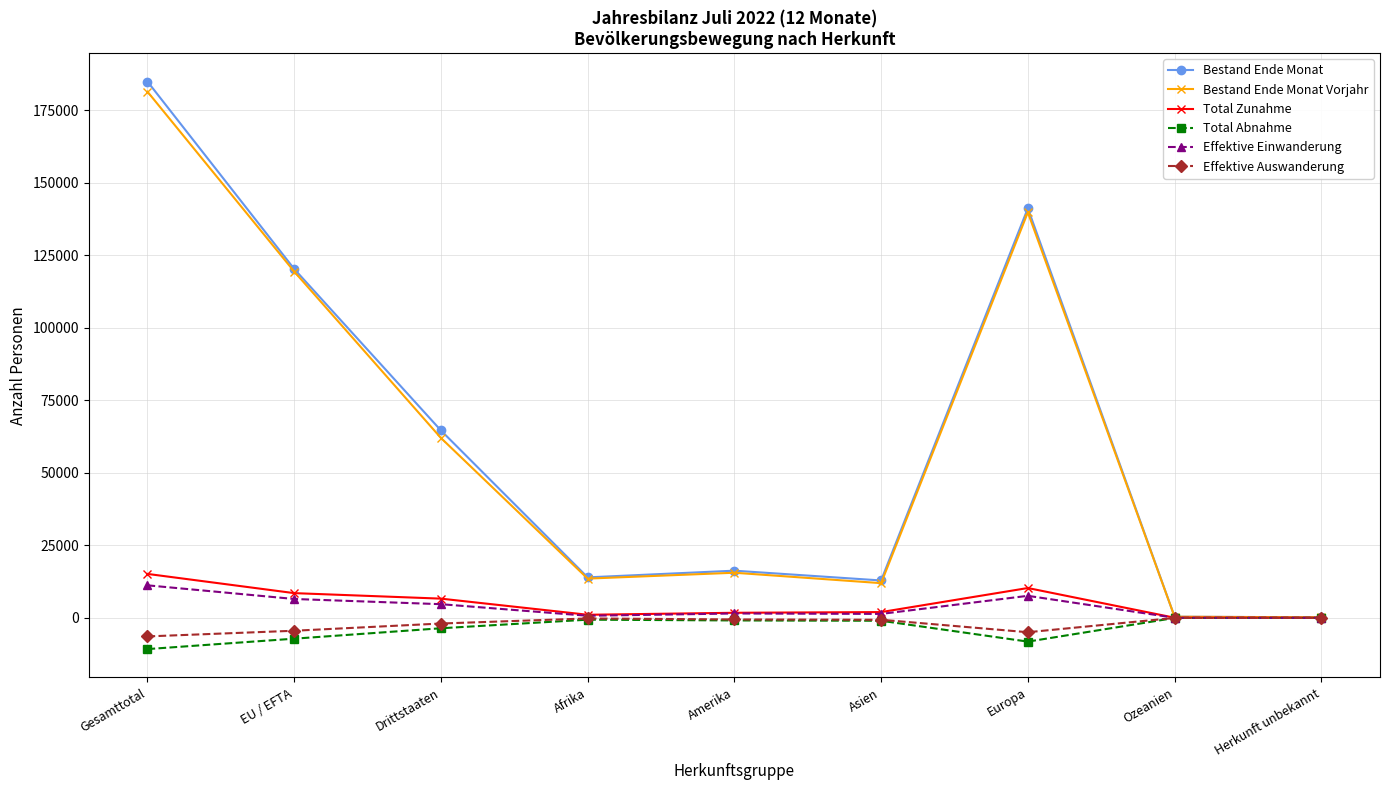

True or false: Bestand Ende Monat has more than 0 interior local peaks.

True